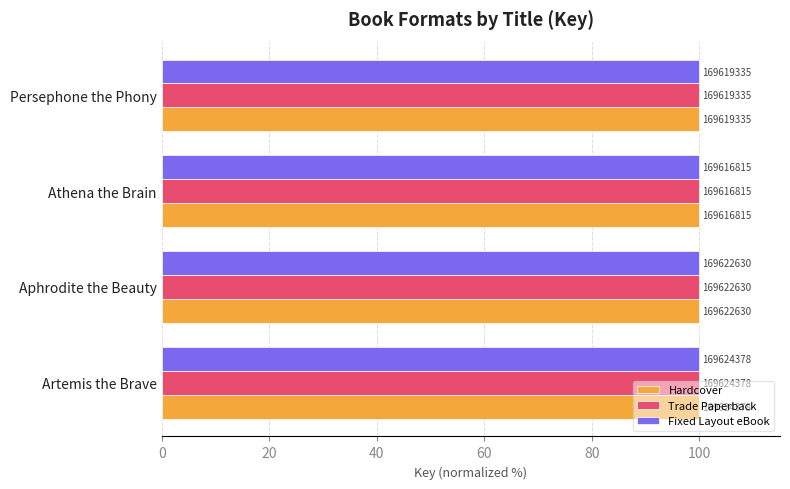

What are all the series names shown in the legend?

Hardcover, Trade Paperback, Fixed Layout eBook